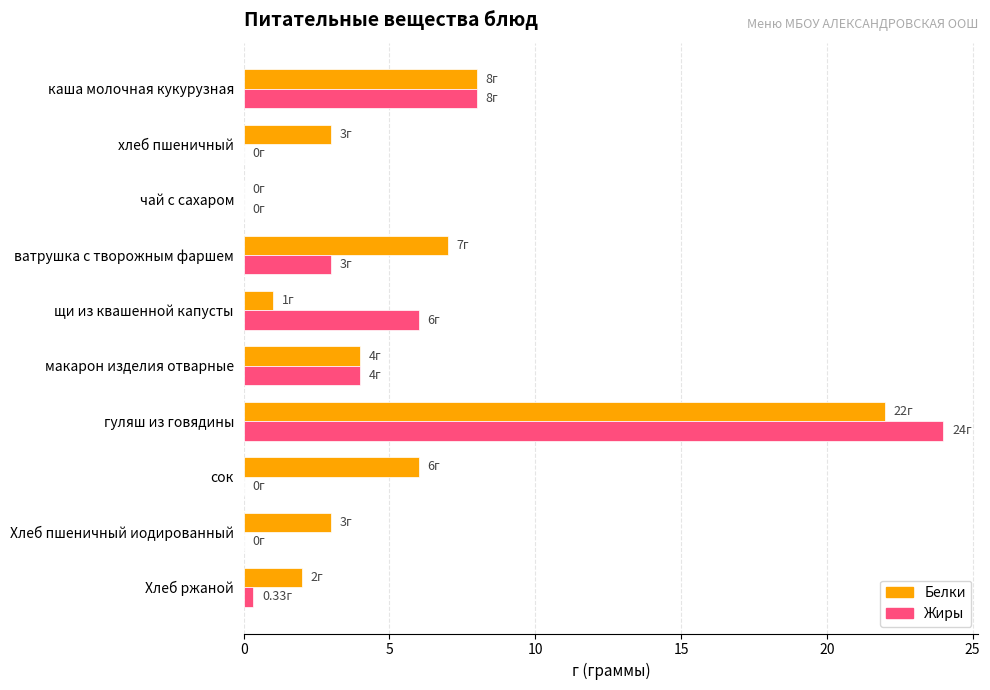

What is the sum of the Белки values at гуляш из говядины and макарон изделия отварные?

26.0